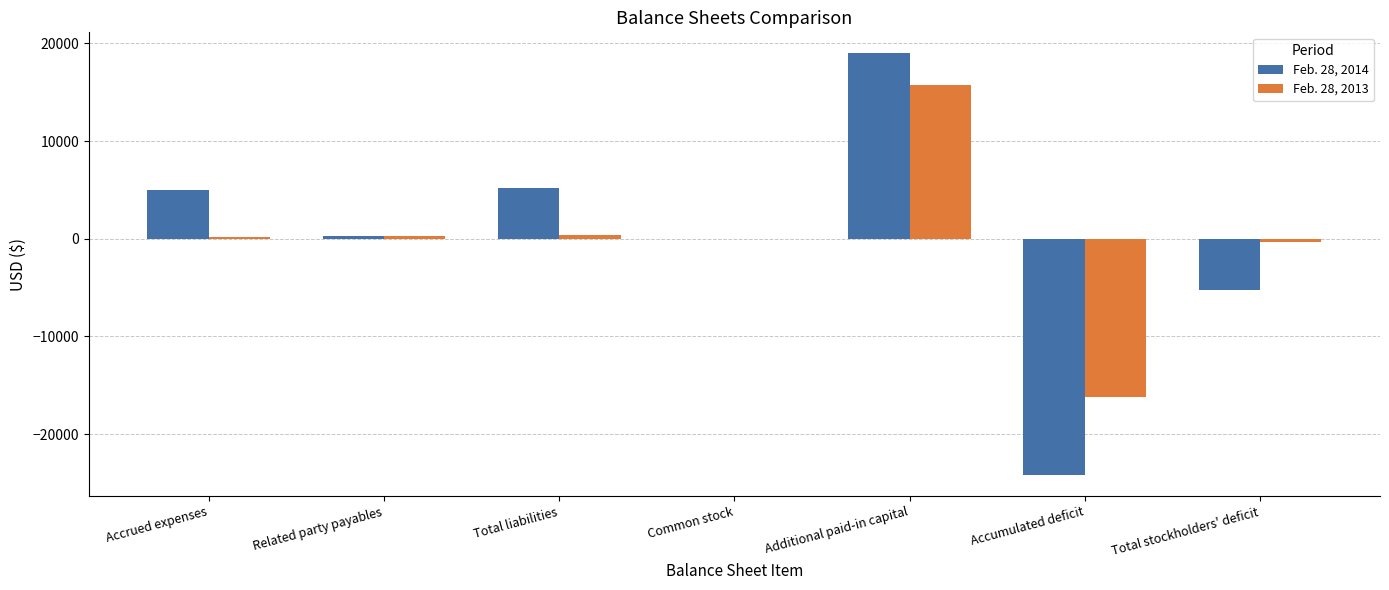

Which category has the highest value across all series?

Additional paid-in capital